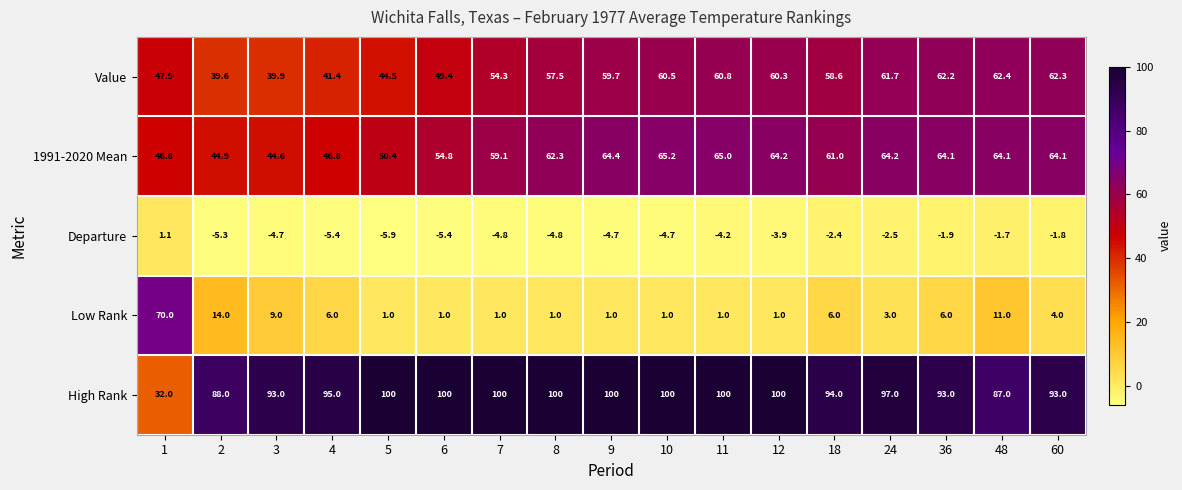

Which label corresponds to the smallest value in the chart?

5